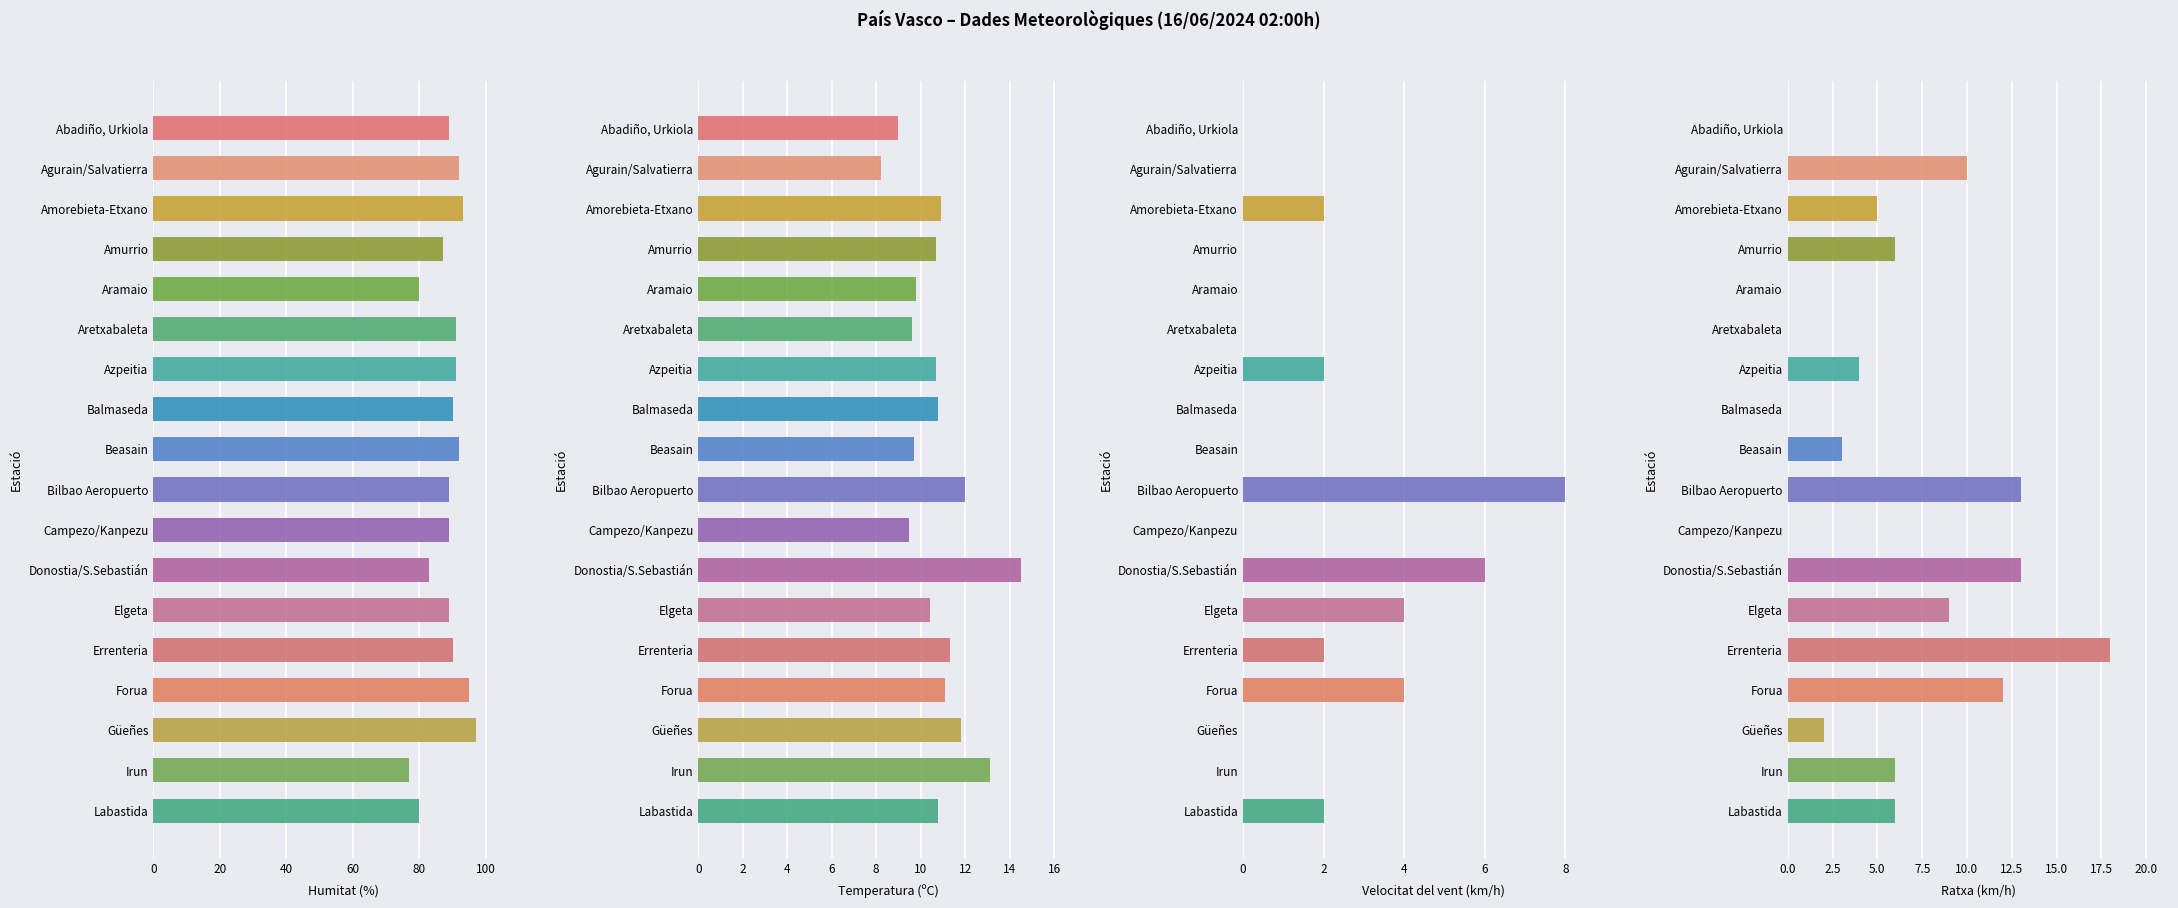

Is the value of Velocitat del vent (km/h) at Campezo/Kanpezu greater than the value of Temperatura (ºC) at Aretxabaleta?

No